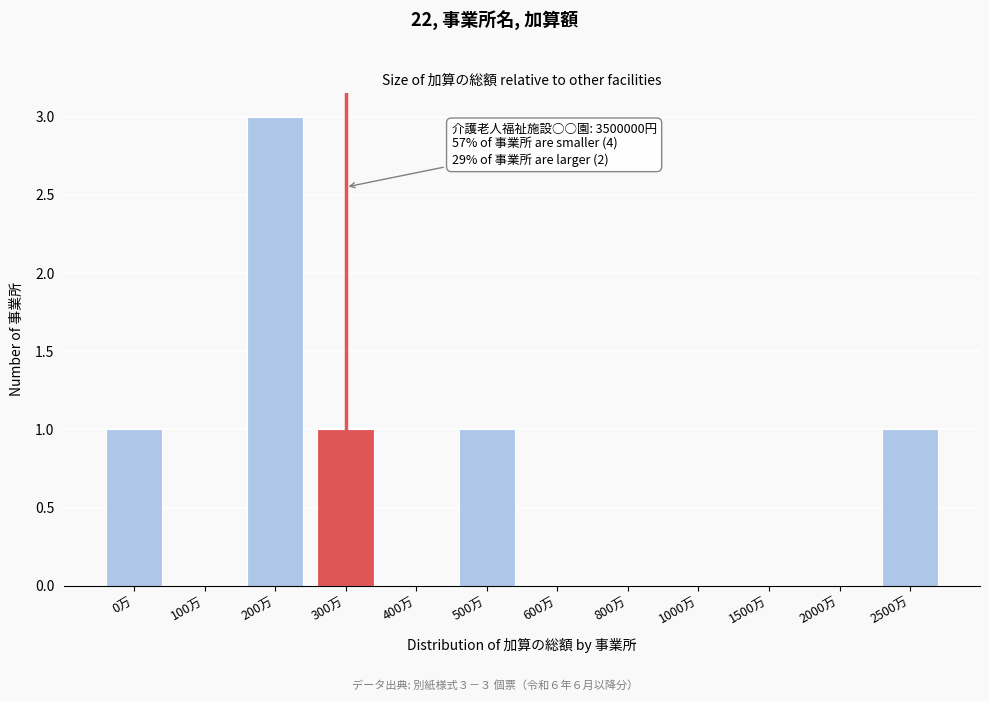

Reading left to right, transcribe all the data shown in this chart.

0万=1	100万=0	200万=3	300万=1	400万=0	500万=1	600万=0	800万=0	1000万=0	1500万=0	2000万=0	2500万=1